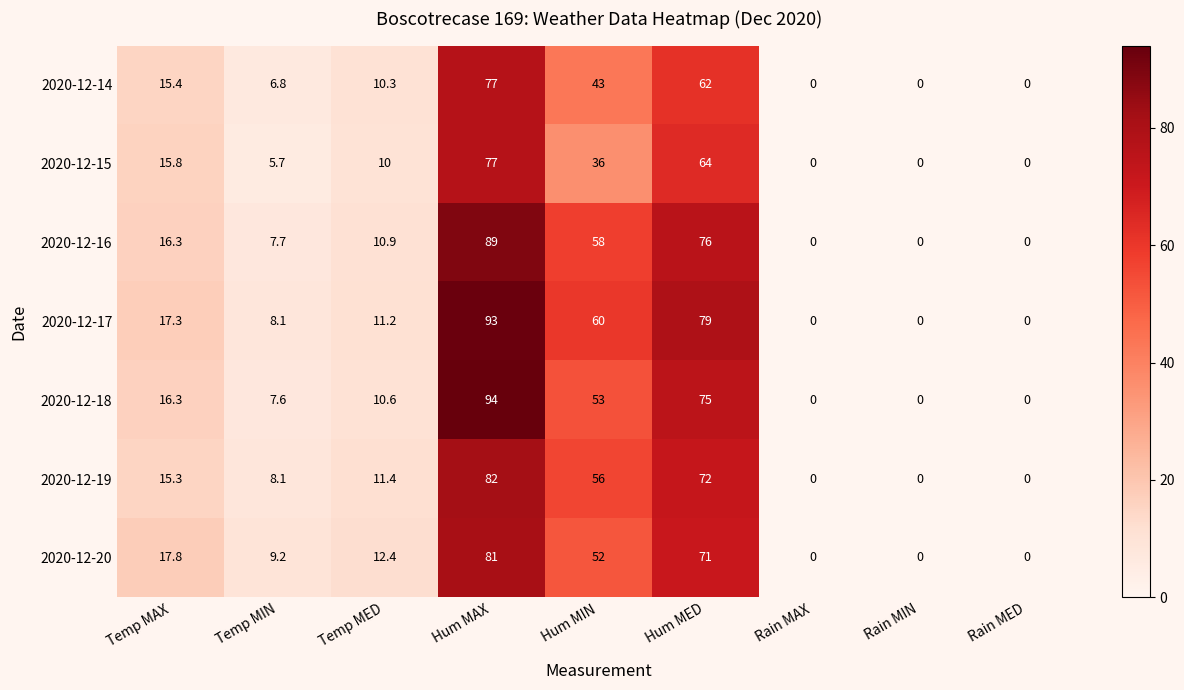

What is the approximate value of 2020-12-18 at Hum MED?

75.0